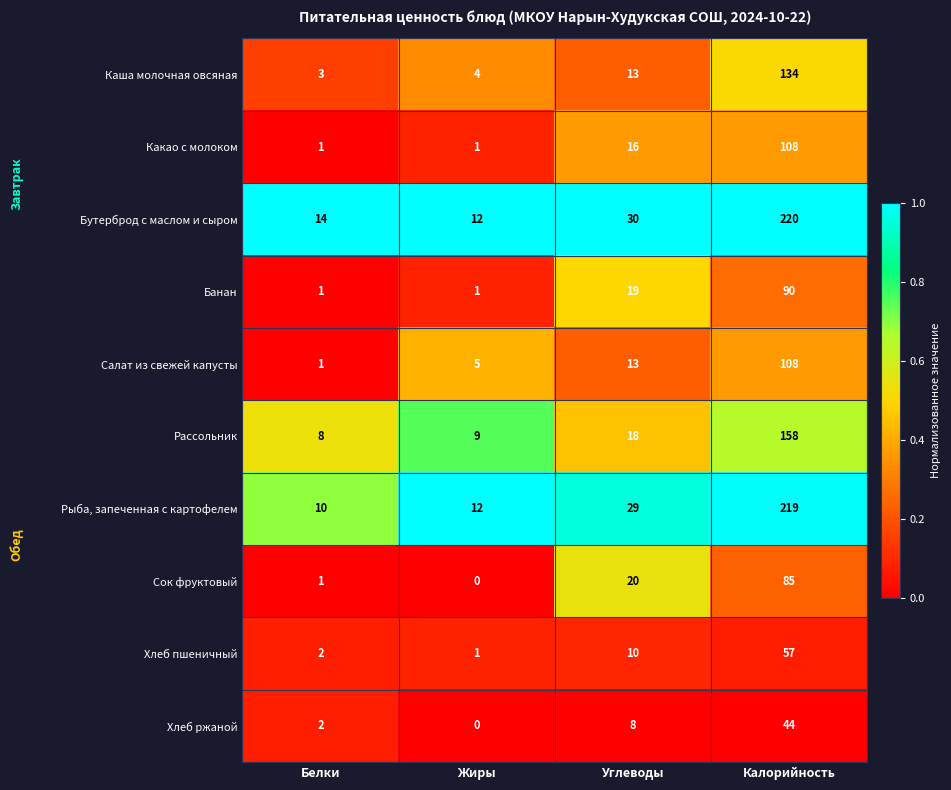

Which series has the largest total across all categories?

Бутерброд с маслом и сыром